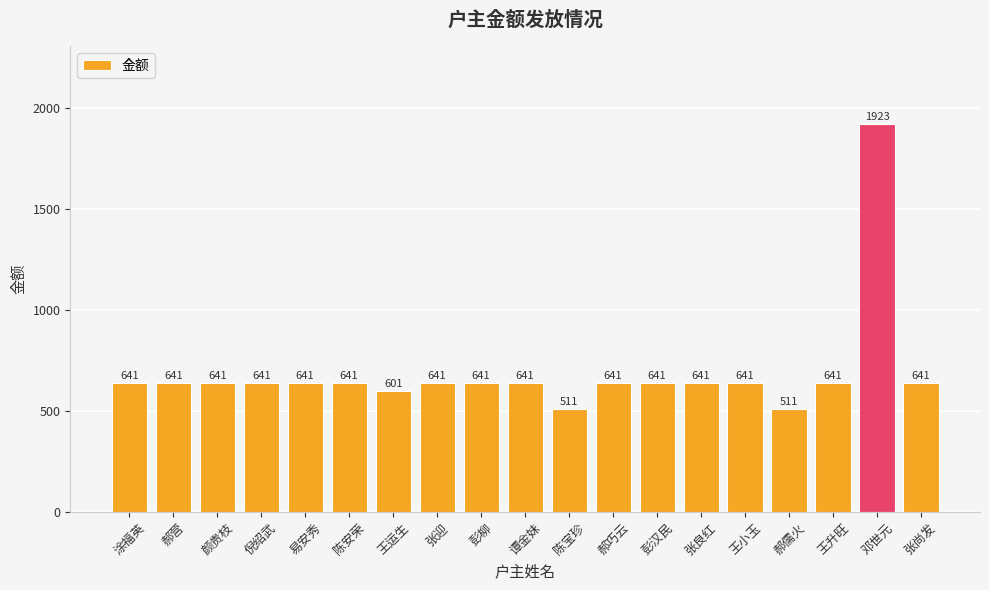

What is the approximate value at 颜贵枝?

641